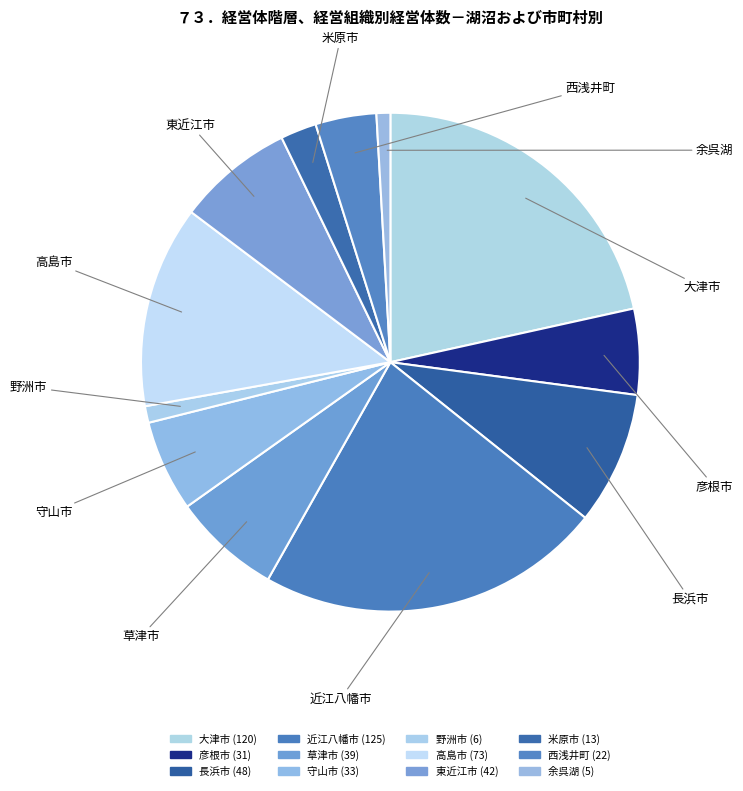

To the nearest percent, what is the combined percentage of 守山市 and 彦根市?

11%